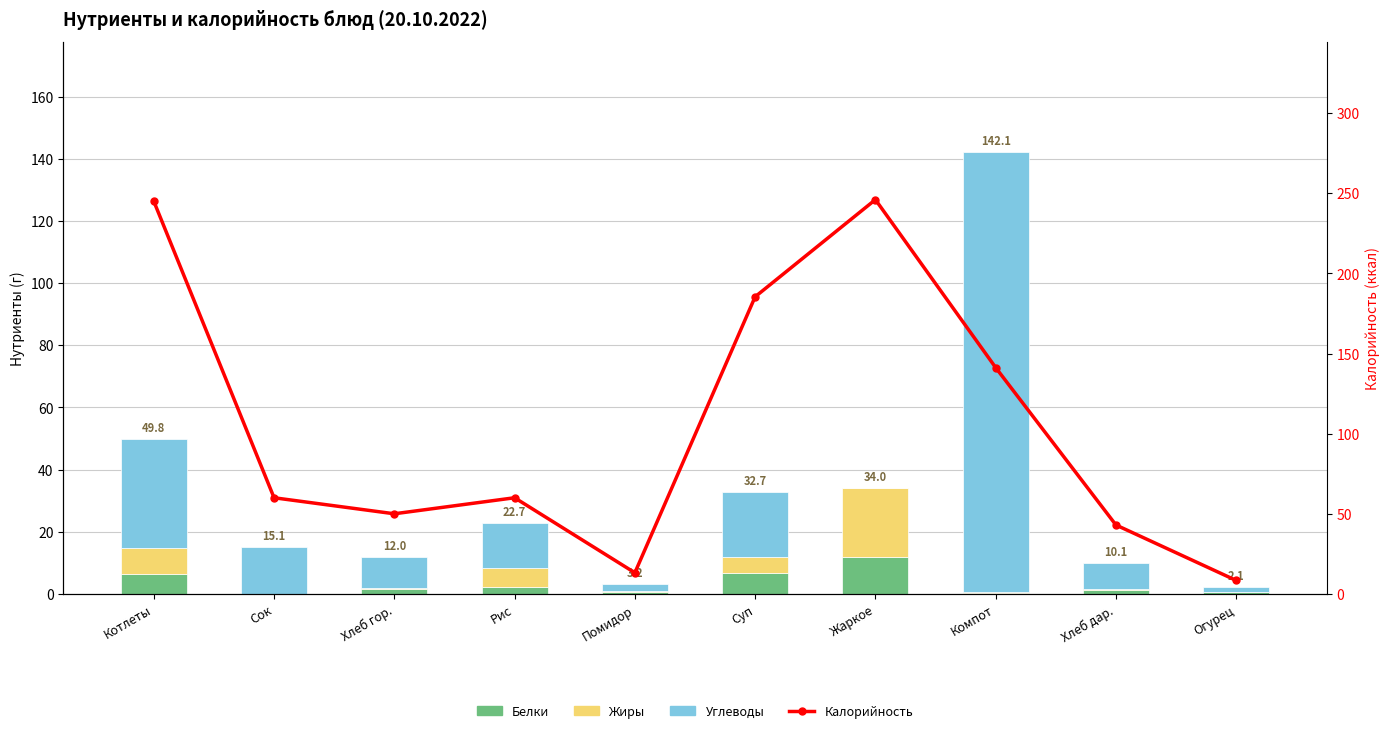

At which label does Белки reach its minimum?

Сок